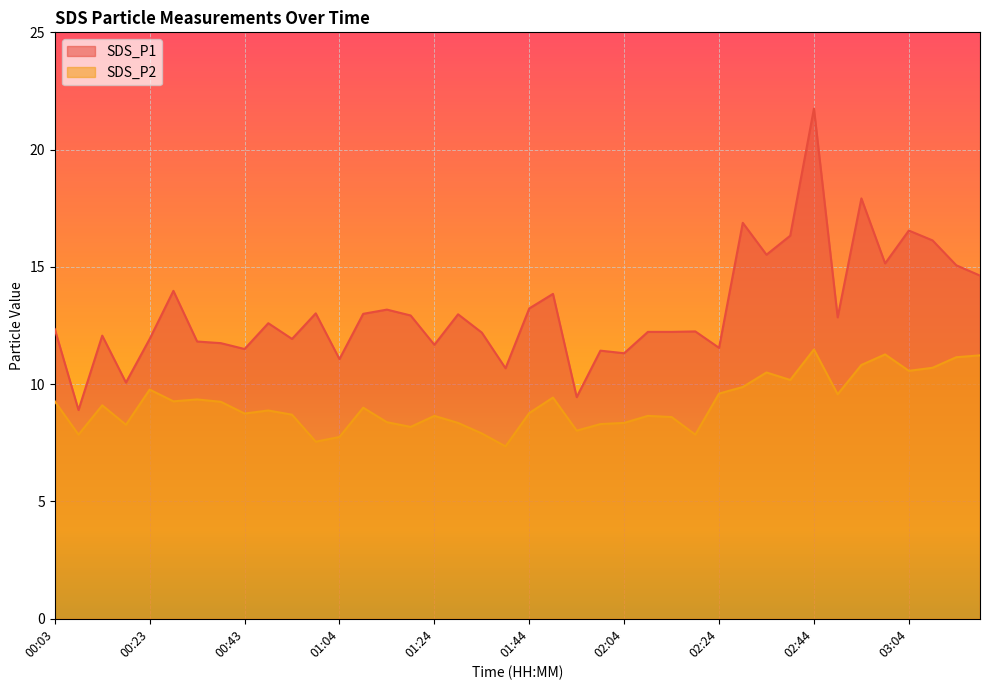

Reading left to right, what are all the values shown in this chart?

SDS_P1: 12.3	8.9	12.1	10.1	11.9	14.0	11.8	11.8	11.5	12.6	11.9	13.0	11.1	13.0	13.2	12.9	11.7	13.0	12.2	10.7	13.2	13.8	9.4	11.4	11.3	12.2	12.2	12.2	11.6	16.9	15.5	16.3	21.8	12.8	17.9	15.2	16.6	16.1	15.1	14.6
SDS_P2: 9.3	7.8	9.1	8.3	9.8	9.3	9.3	9.2	8.8	8.9	8.7	7.5	7.8	9.0	8.4	8.2	8.7	8.3	7.9	7.3	8.8	9.4	8.0	8.3	8.3	8.7	8.6	7.8	9.6	9.9	10.5	10.2	11.5	9.6	10.8	11.3	10.6	10.7	11.2	11.2